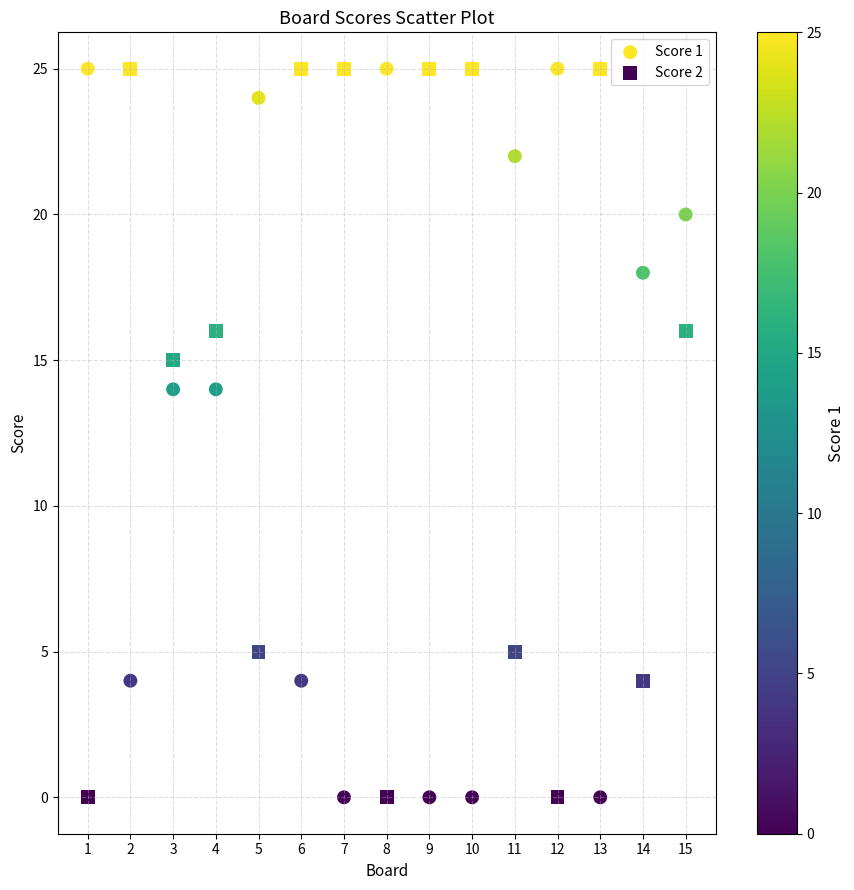

Across all data points, what is the range of X values (max minus min)?

14